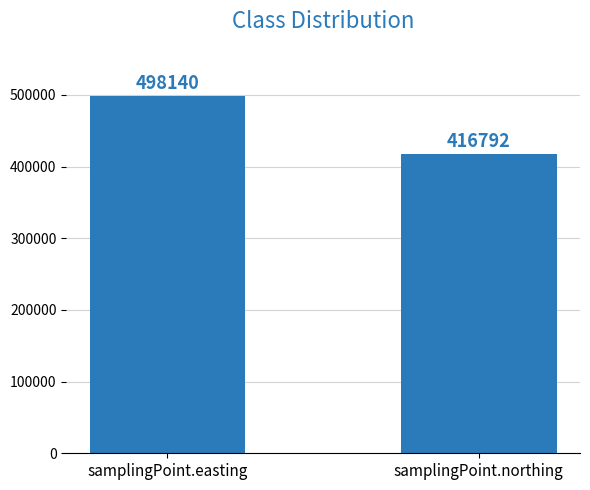

What value does the data have at samplingPoint.northing, to the nearest 50?

416800